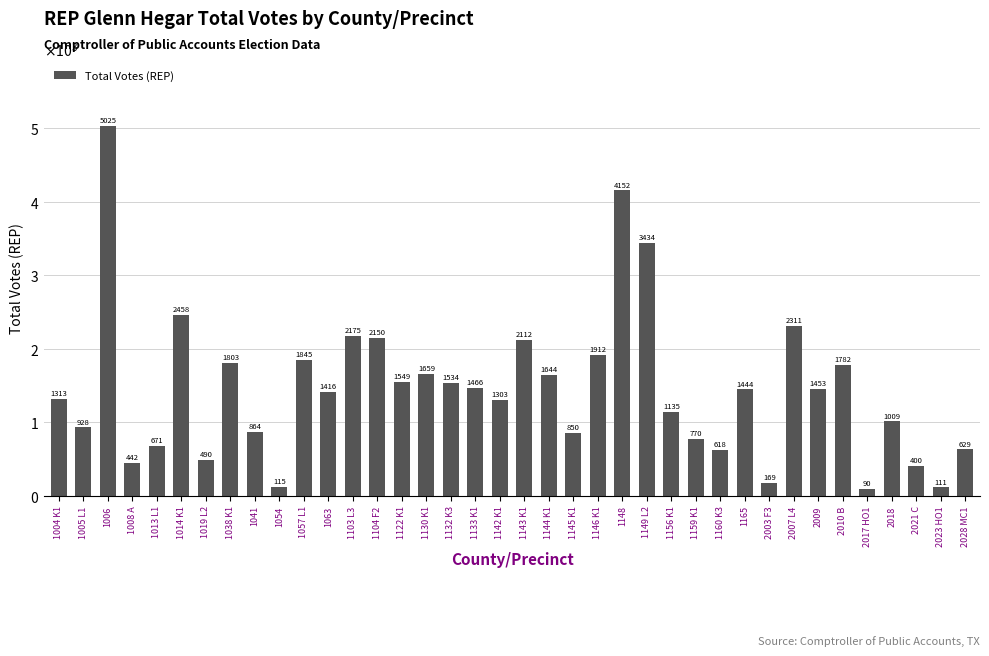

Reading right to left, extract all data points from this chart.

2028 MC1=629	2023 HO1=111	2021 C=400	2018=1009	2017 HO1=90	2010 B=1782	2009=1453	2007 L4=2311	2003 F3=169	1165=1444	1160 K3=618	1159 K1=770	1156 K1=1135	1149 L2=3434	1148=4152	1146 K1=1912	1145 K1=850	1144 K1=1644	1143 K1=2112	1142 K1=1303	1133 K1=1466	1132 K3=1534	1130 K1=1659	1122 K1=1549	1104 F2=2150	1103 L3=2175	1063=1416	1057 L1=1845	1054=115	1041=864	1038 K1=1803	1019 L2=490	1014 K1=2458	1013 L1=671	1008 A=442	1006=5025	1005 L1=928	1004 K1=1313